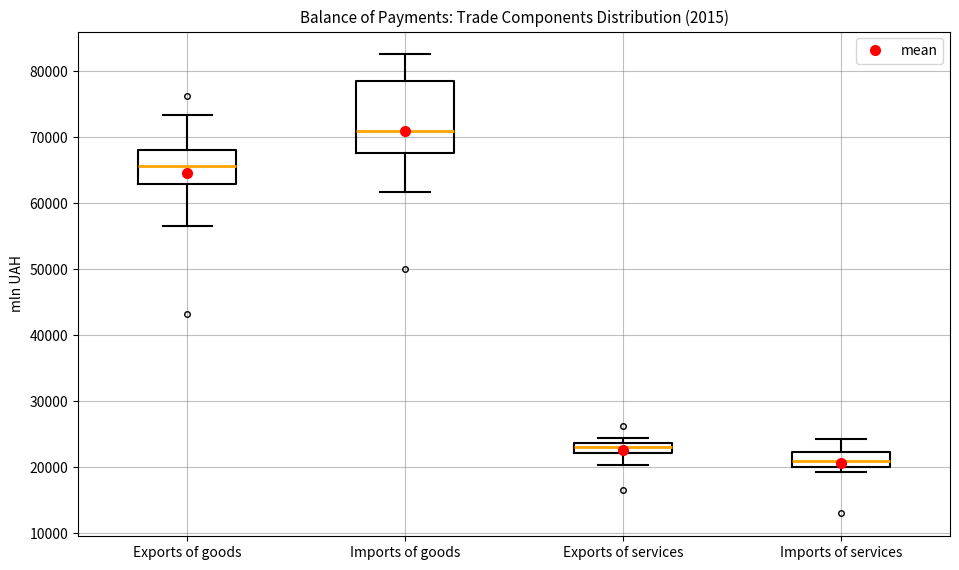

Reading left to right, read every box against the y-axis: the position of its median line, the range the box covers, and the ends of its whiskers. The values are not printed on the chart, so give them approximately, as read against the axis.

Exports of goods: median 66000, box 63000 to 68000, whiskers 57000 to 73000
Imports of goods: median 71000, box 68000 to 79000, whiskers 62000 to 83000
Exports of services: median 23000, box 22000 to 24000, whiskers 20000 to 24000 (just above the box's upper edge)
Imports of services: median 21000, box 20000 to 22000, whiskers 19000 to 24000